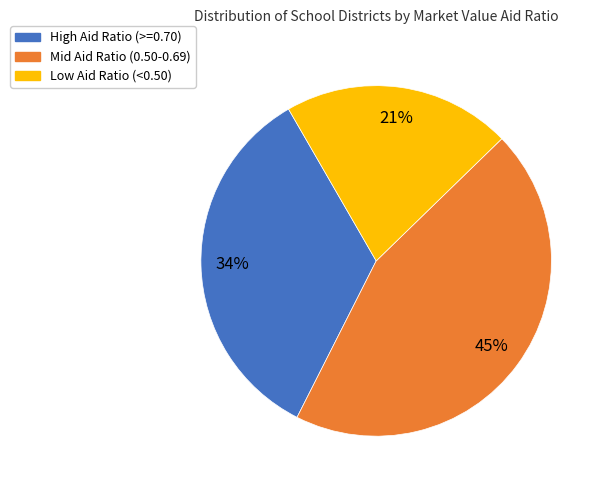

To the nearest percent, what is the average slice percentage?

33%